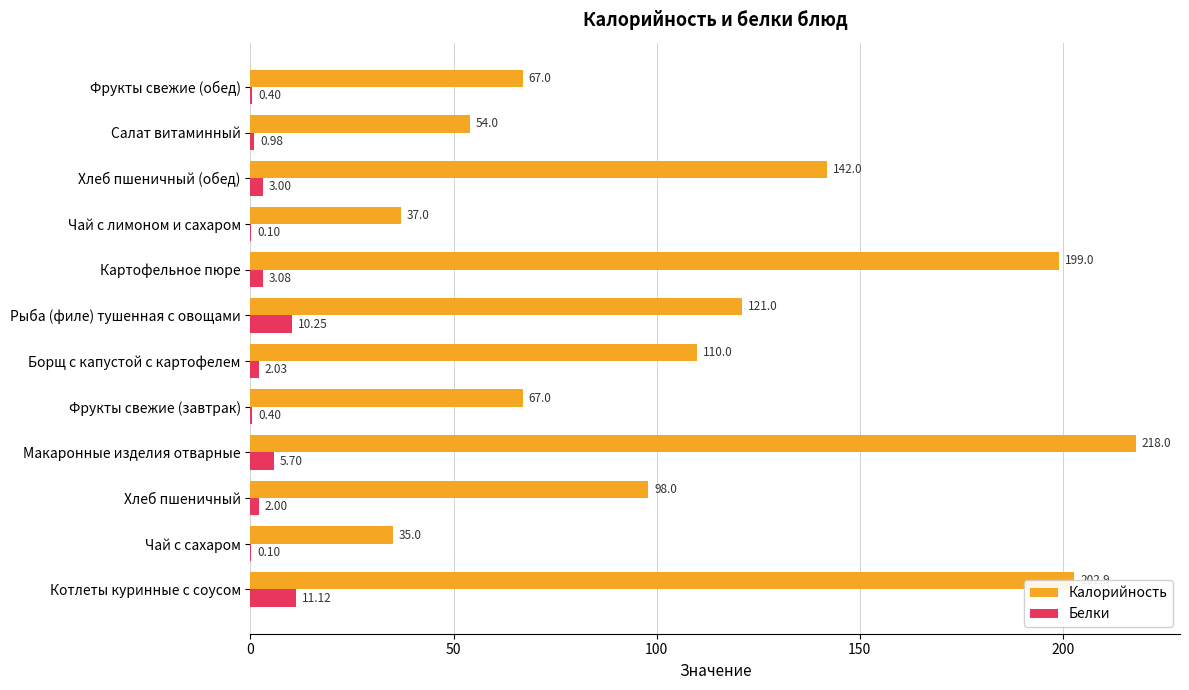

Where is Белки nearest to the value 5?

Макаронные изделия отварные